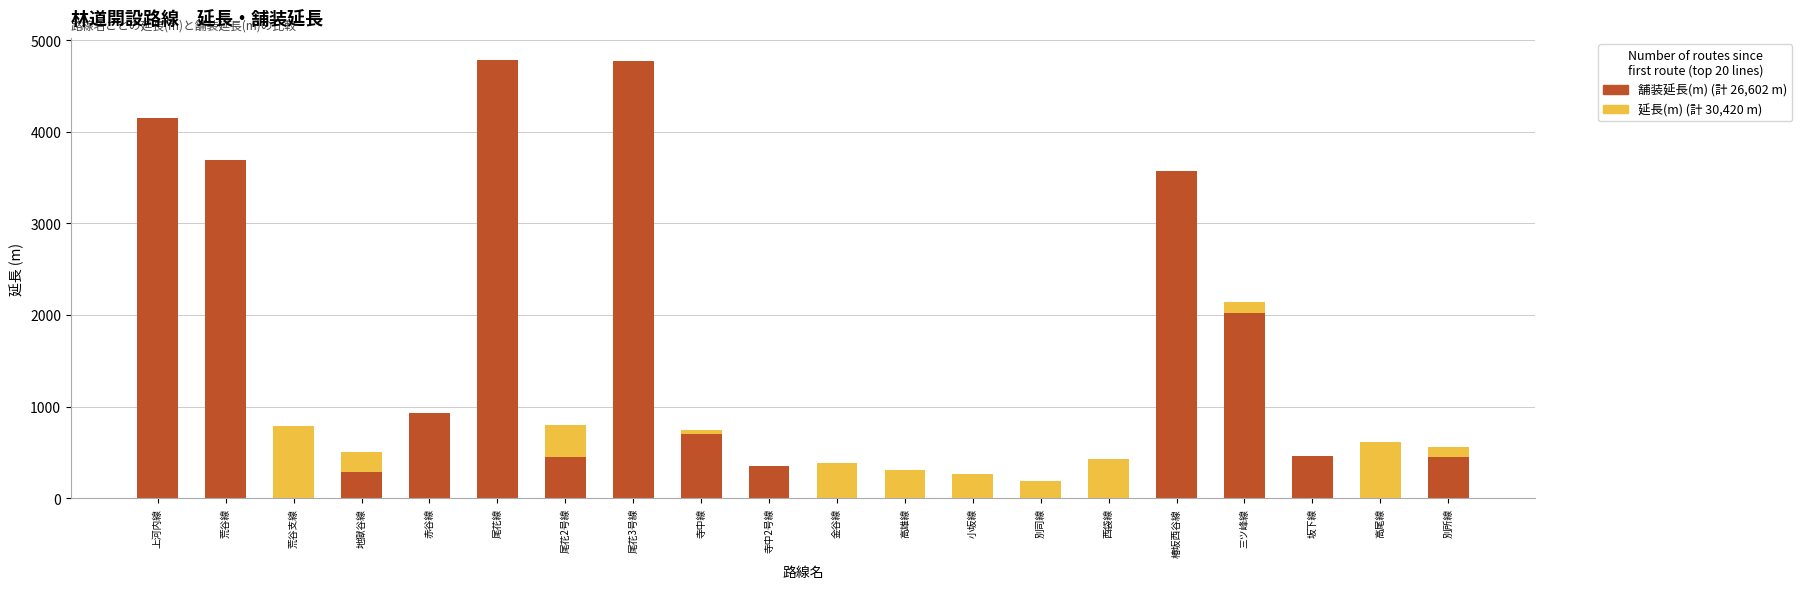

Which label corresponds to the largest value in the chart?

尾花線